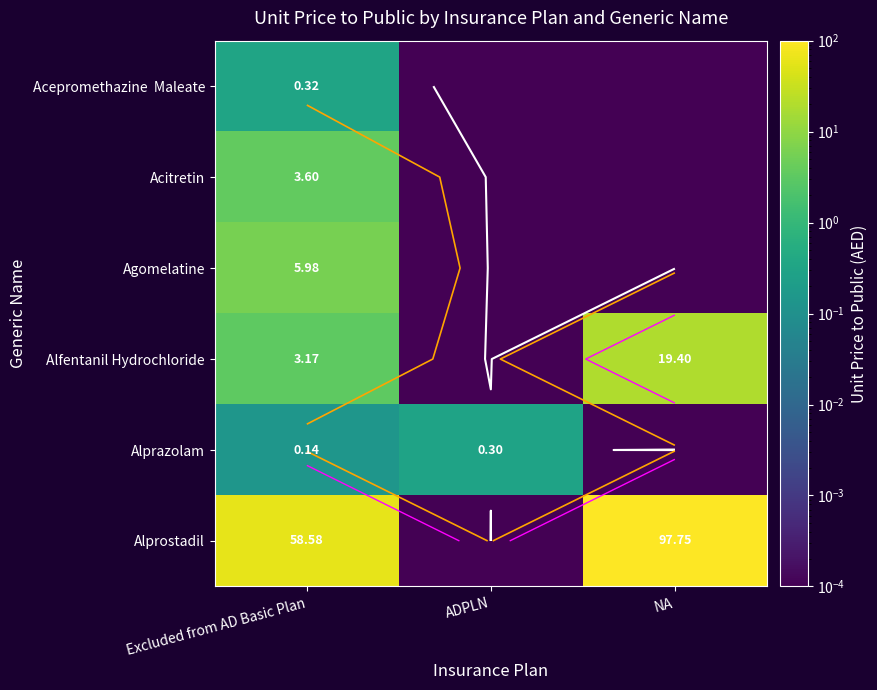

What is the difference between the highest and lowest values at Excluded from AD Basic Plan?

58.4